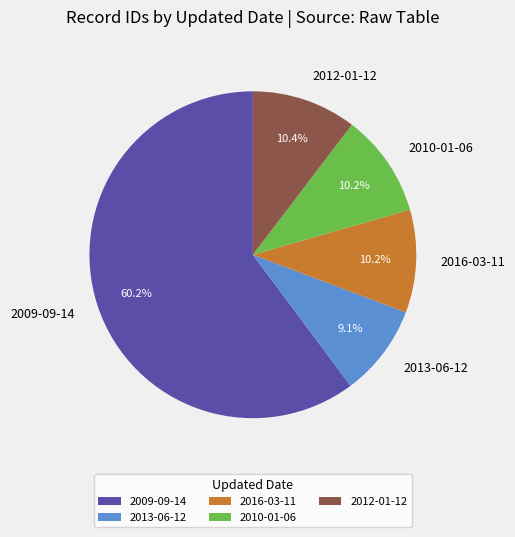

Count the number of slices in the pie.

5